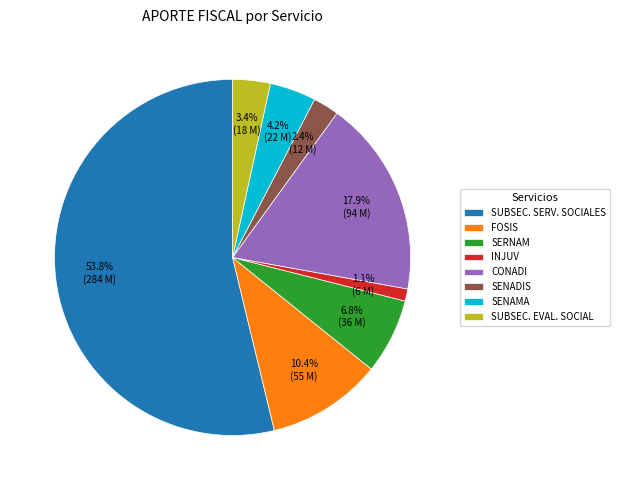

Rank the categories by value from highest to lowest.

SUBSEC. SERV. SOCIALES, CONADI, FOSIS, SERNAM, SENAMA, SUBSEC. EVAL. SOCIAL, SENADIS, INJUV